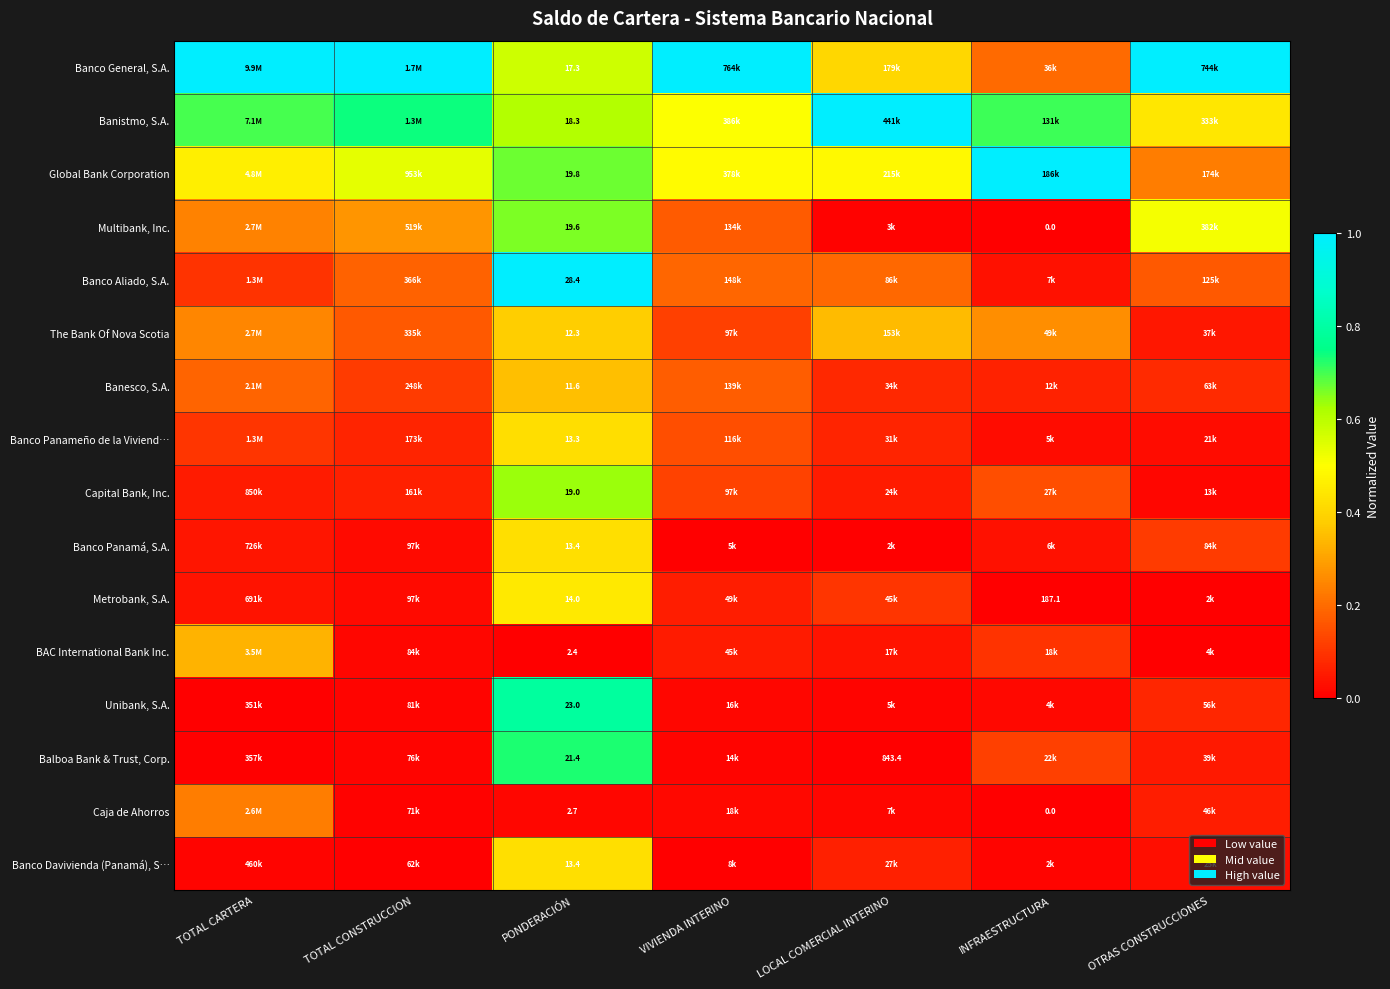

At which label does Caja de Ahorros reach its minimum?

INFRAESTRUCTURA